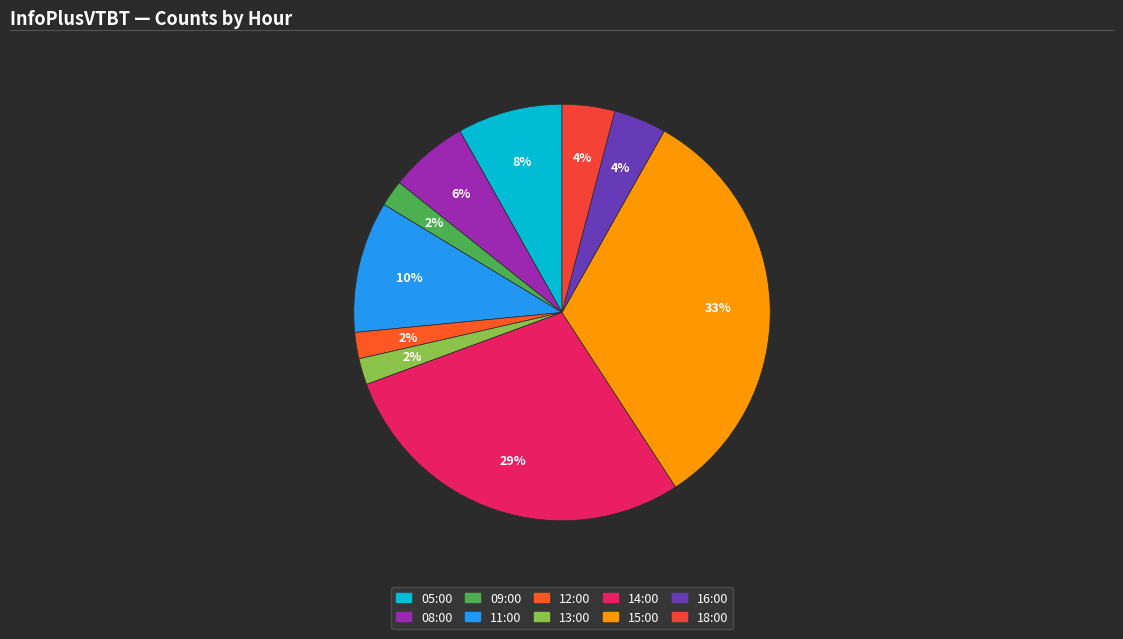

What is the smallest slice in the pie chart?

09:00